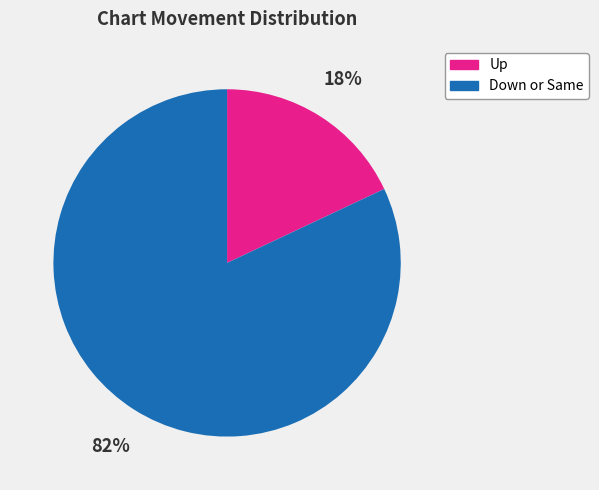

Which slice is the smallest?

Up